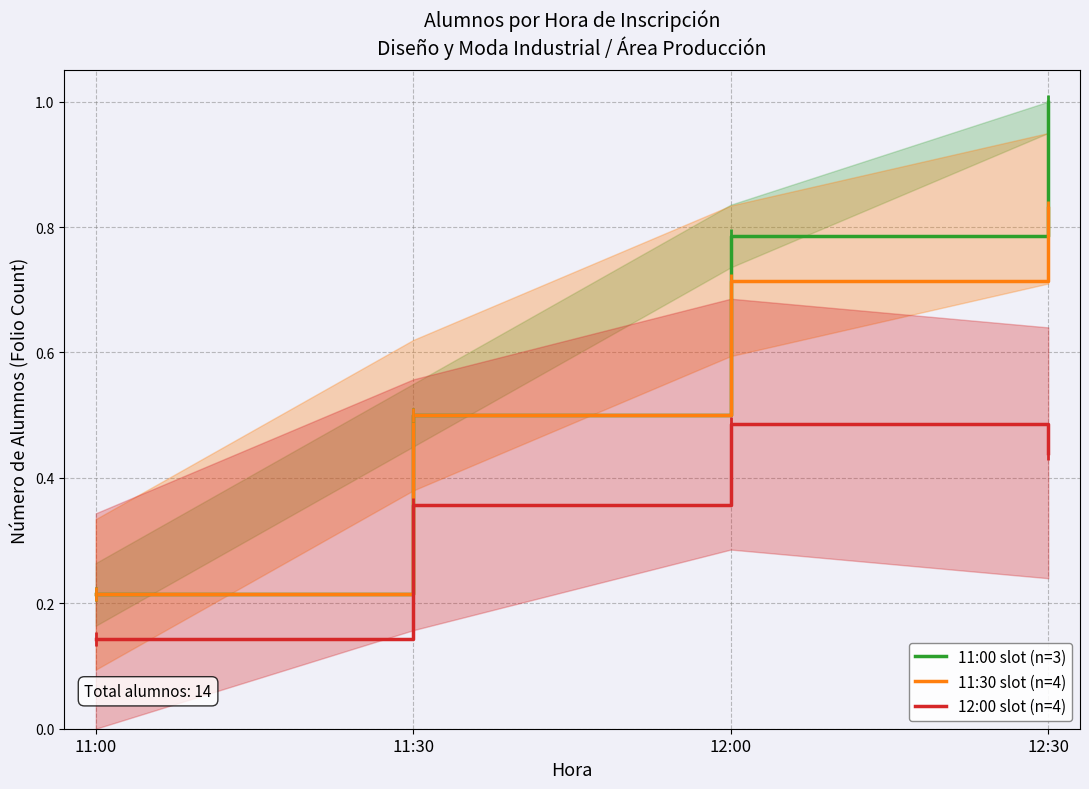

True or false: 11:30 slot (n=4) and 11:00 slot (n=3) cross at least once.

False